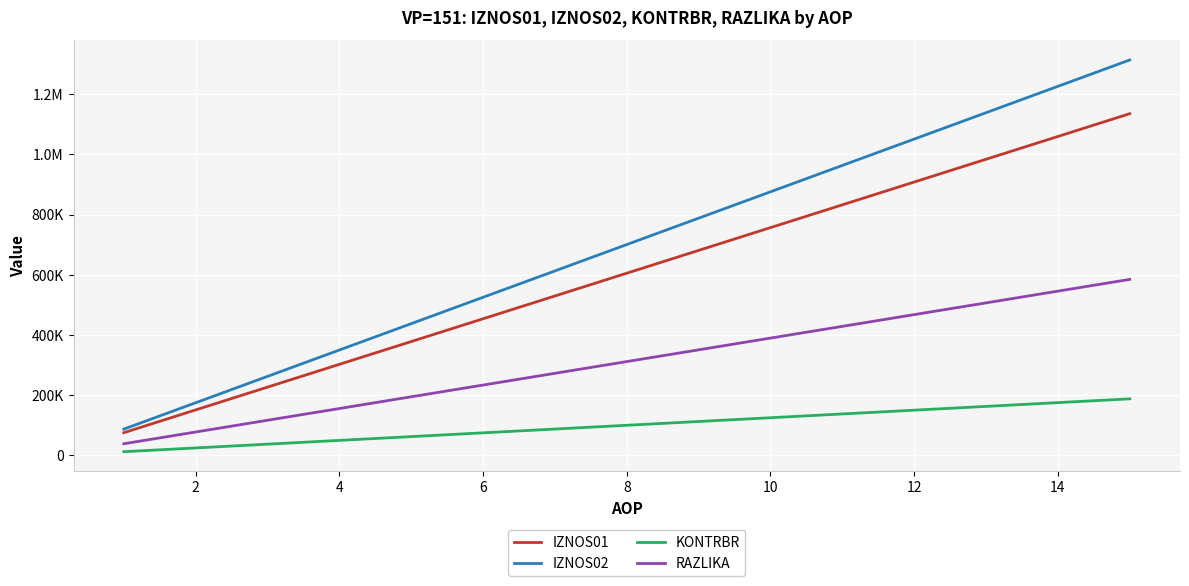

What are all the series names shown in the legend?

IZNOS01, IZNOS02, KONTRBR, RAZLIKA